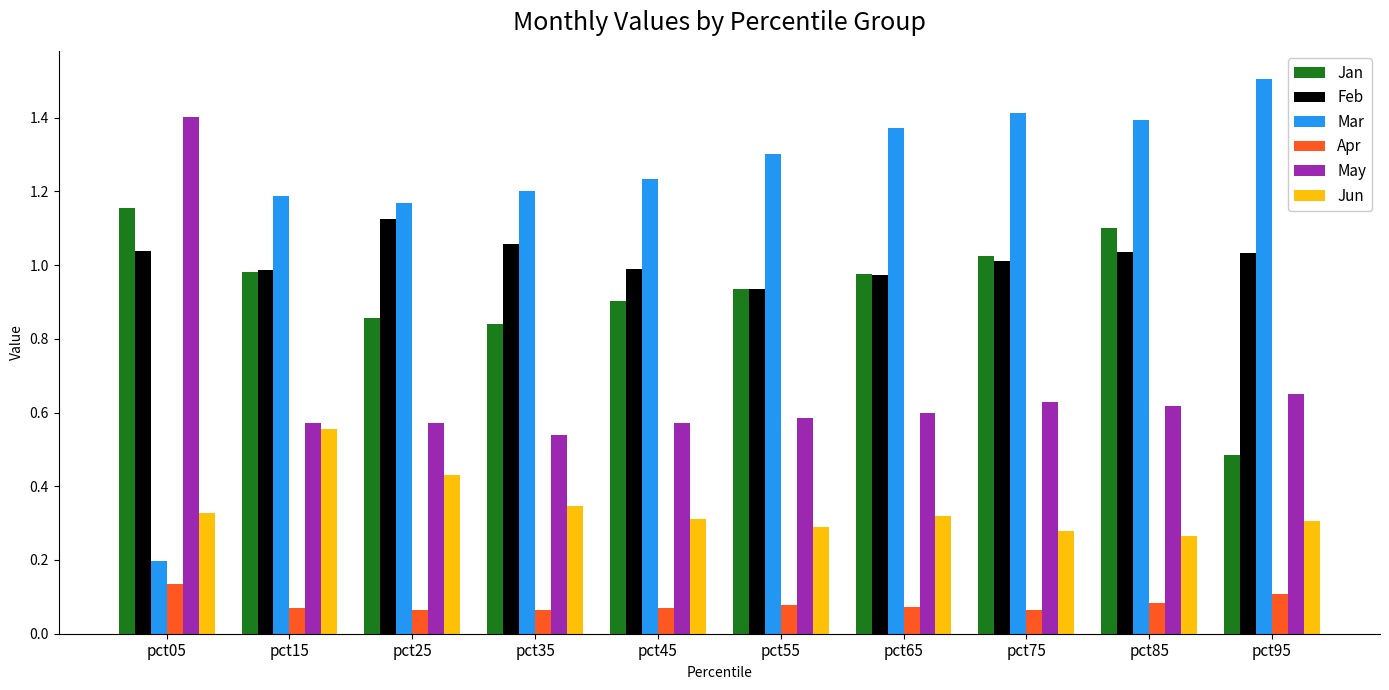

What is the sum of all Mar values?

12.0